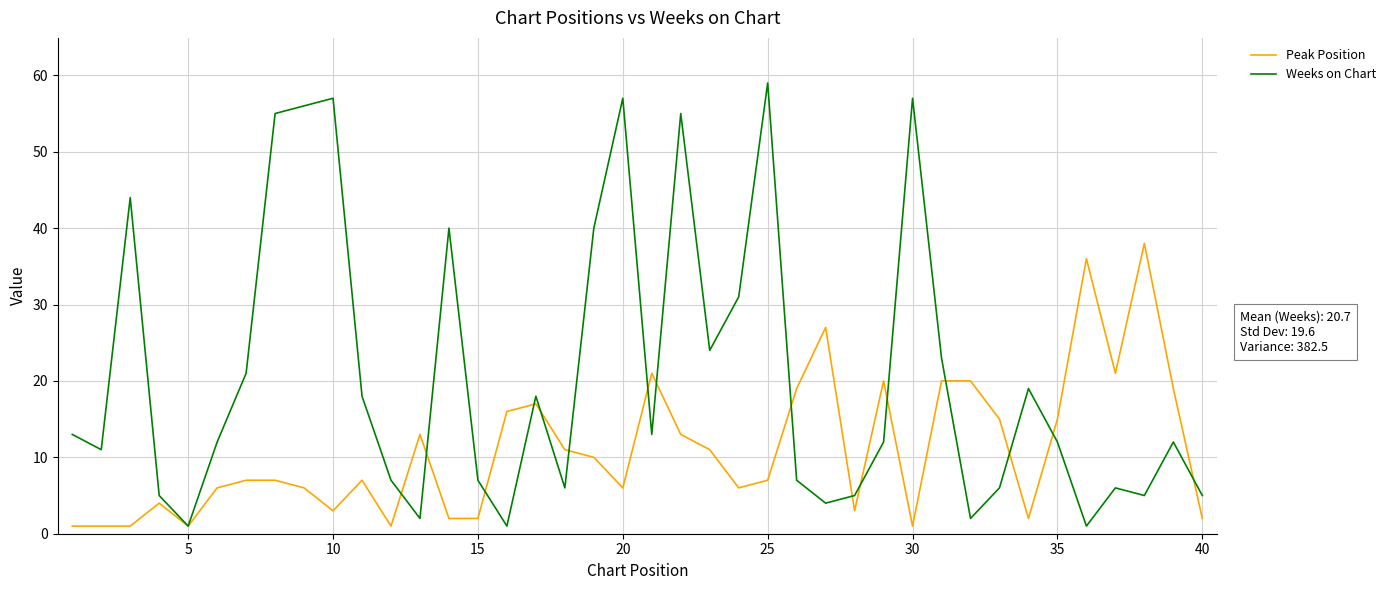

What is the average value of the Weeks on Chart series?

21